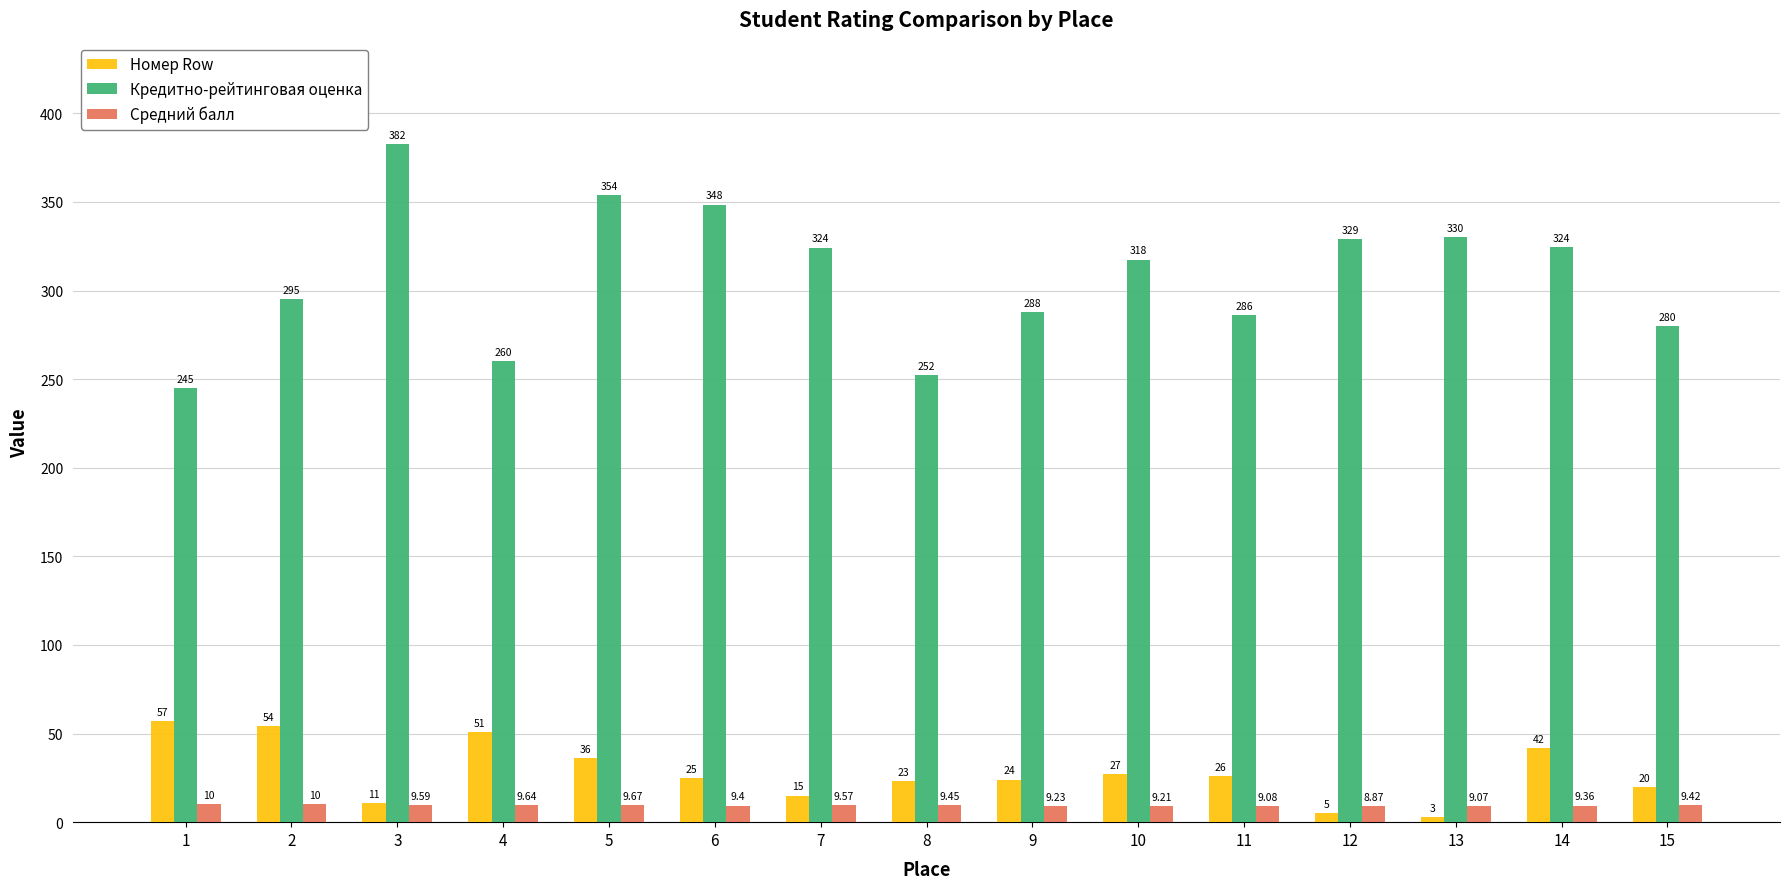

How many groups of bars are there?

15